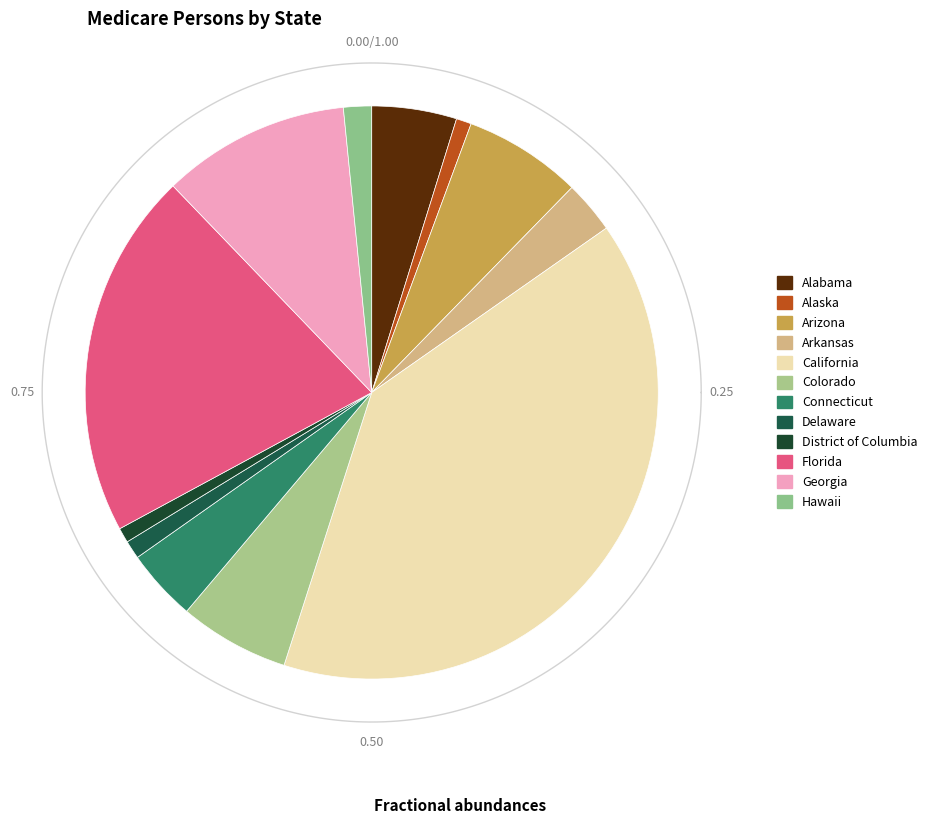

Which category has the smallest portion of the pie?

District of Columbia